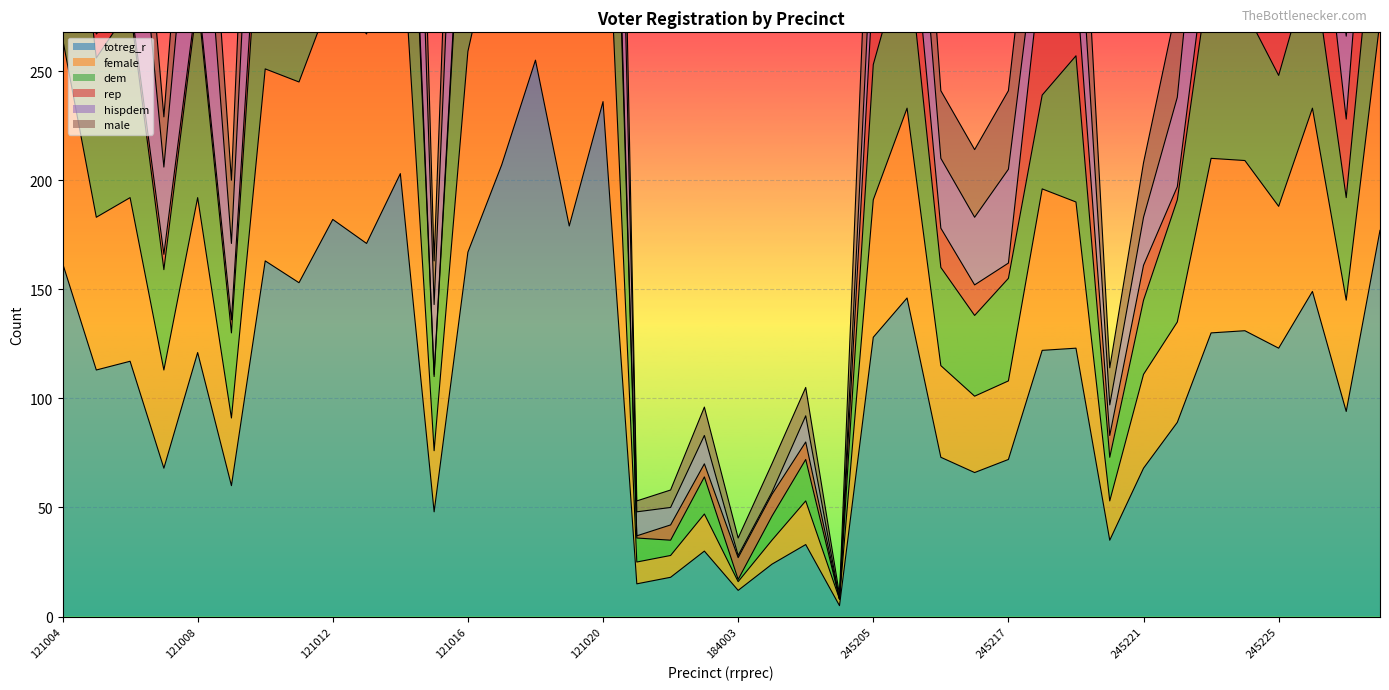

What value does the male series have at 121010?

381